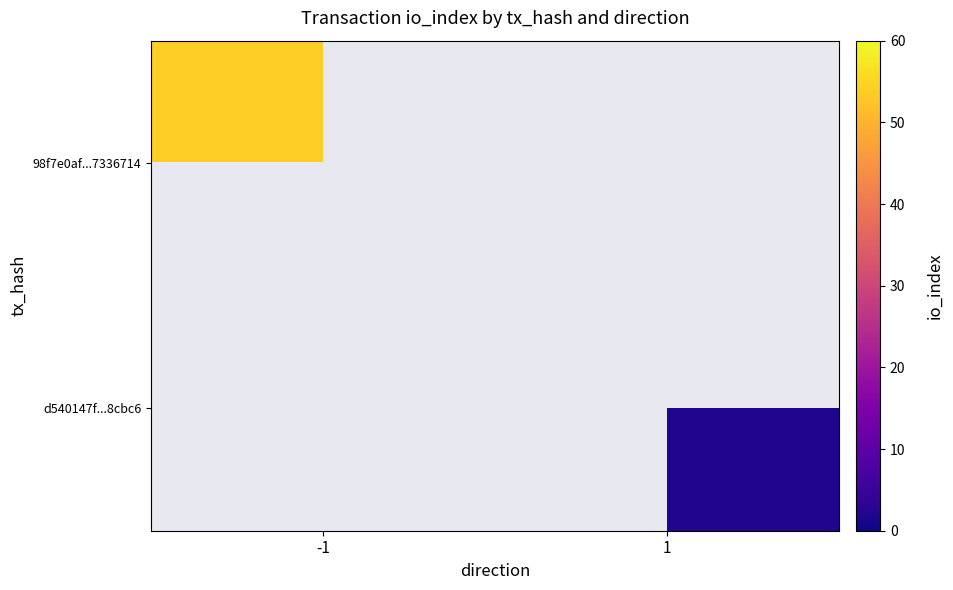

At which label is 98f7e0af...7336714 closest to 54?

-1